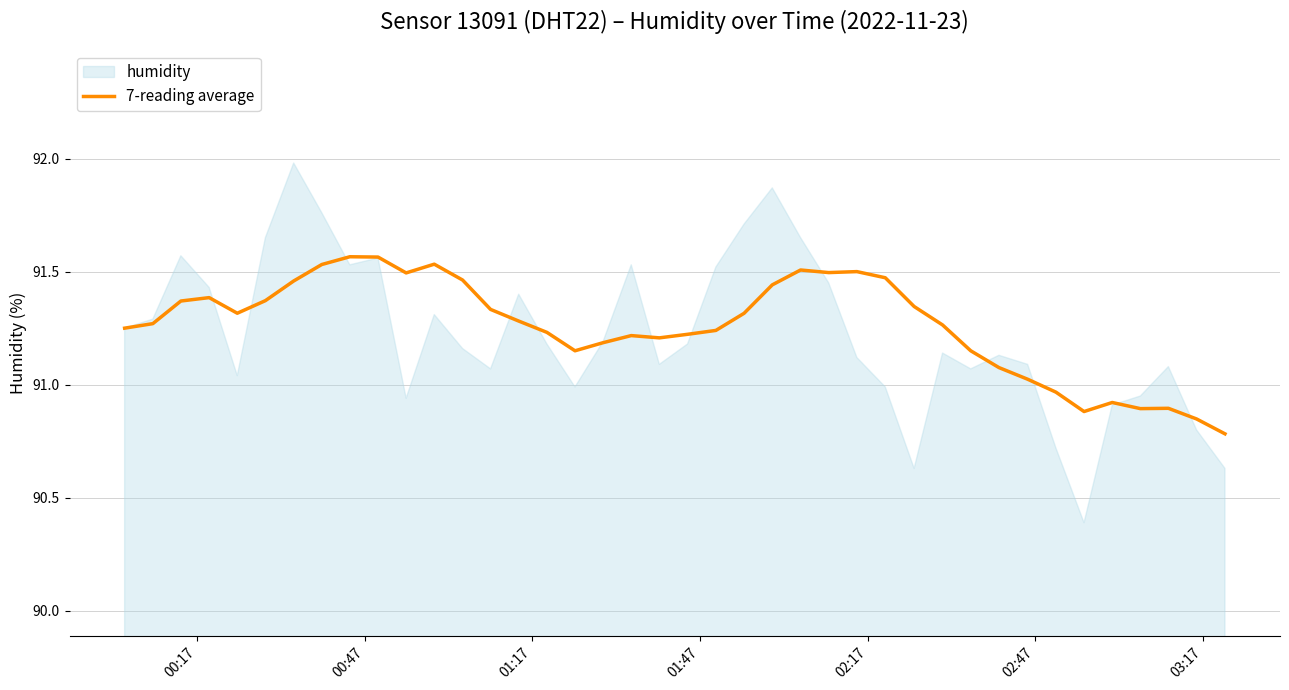

How many lines are shown in the chart?

1